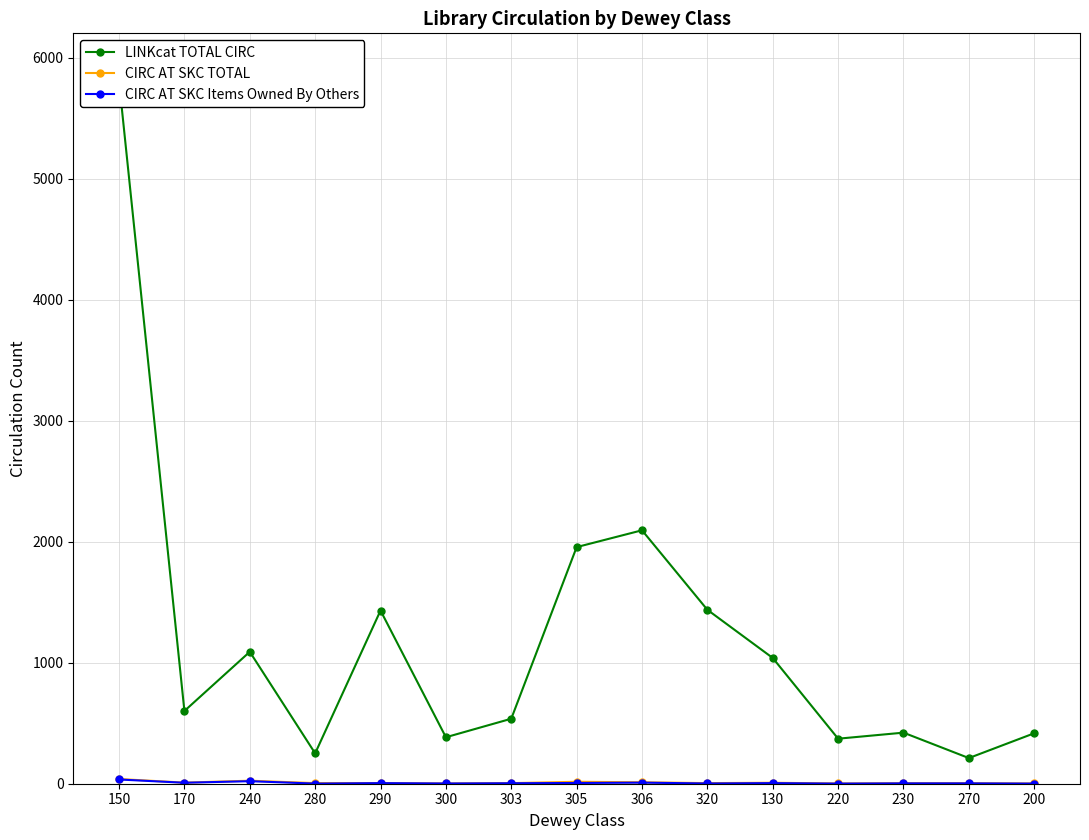

Rank the series by their maximum value, from lowest to highest.

CIRC AT SKC Items Owned By Others, CIRC AT SKC TOTAL, LINKcat TOTAL CIRC